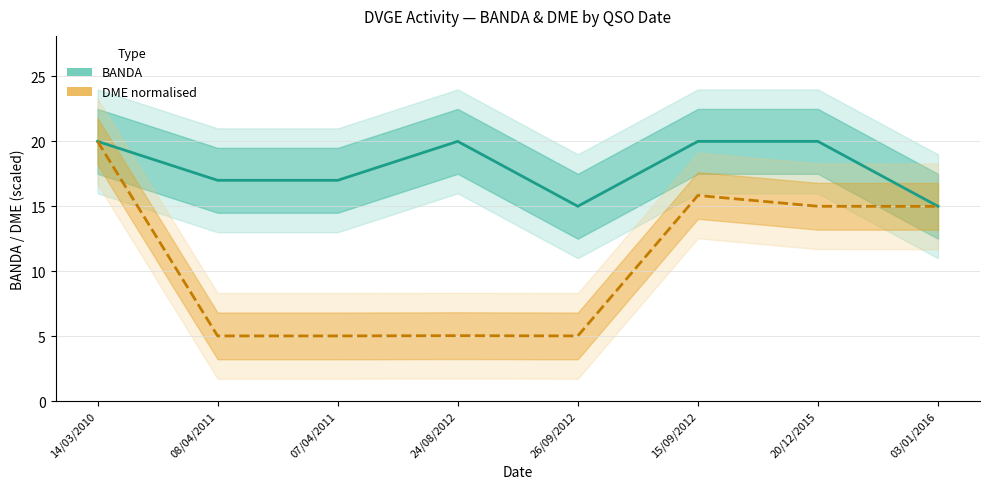

Rank the series by their maximum value, from lowest to highest.

BANDA, DME normalised